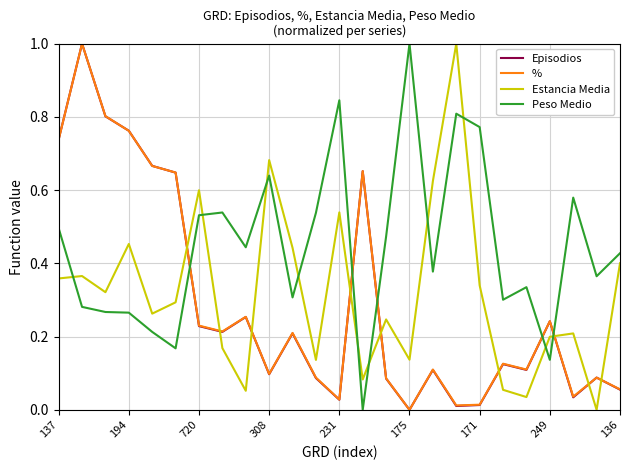

How many intersections are there between Episodios and Estancia Media?

9